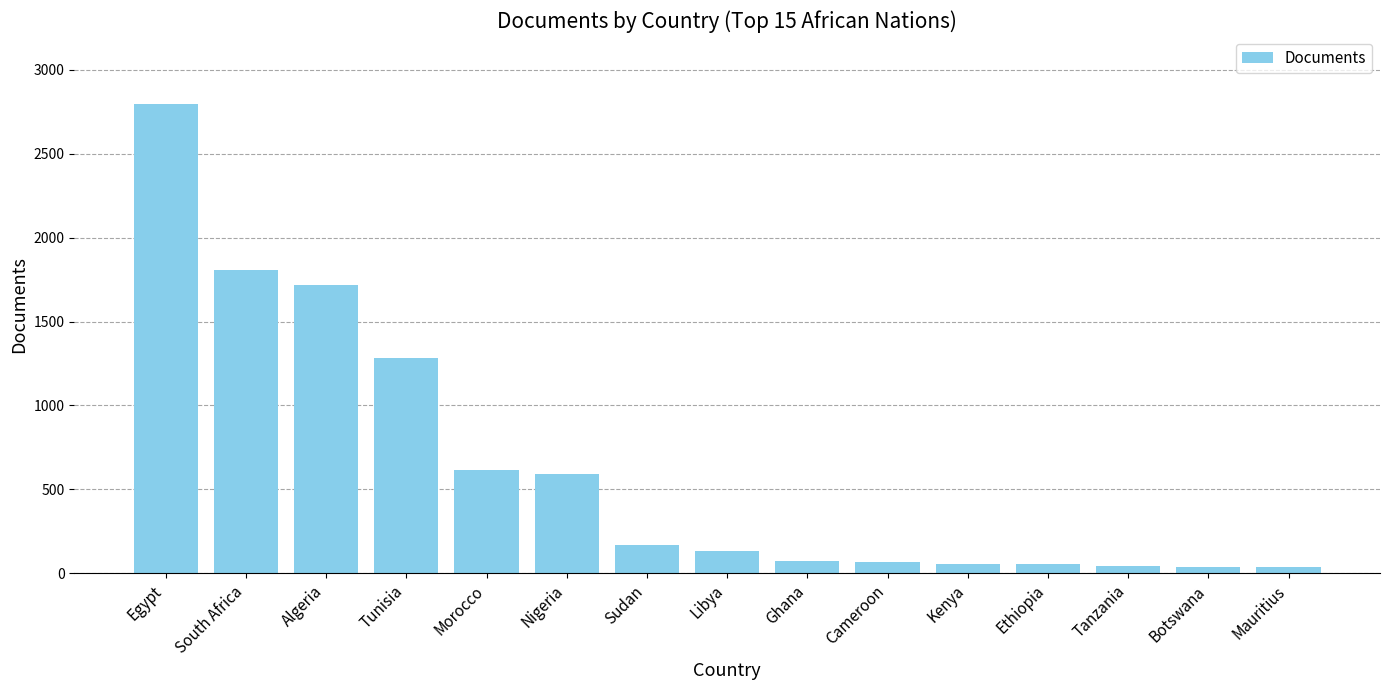

What is the difference between the second highest and second lowest values?

1765